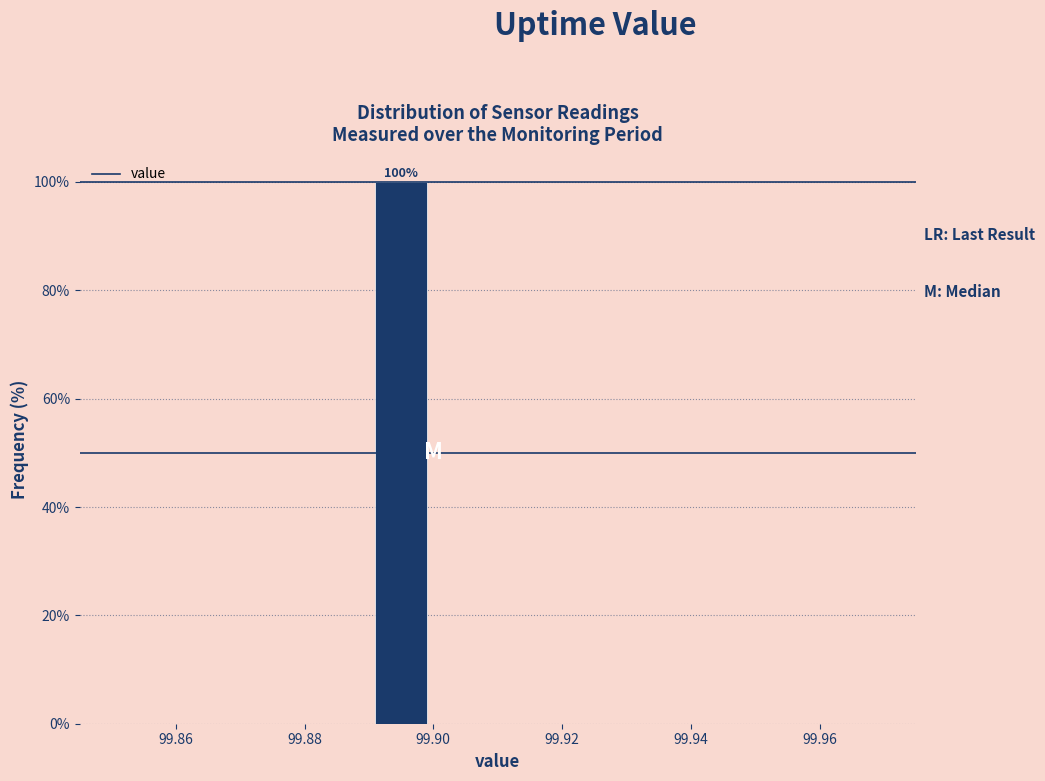

Over which range of the x-axis is the bar tallest?

99.89 to 99.90